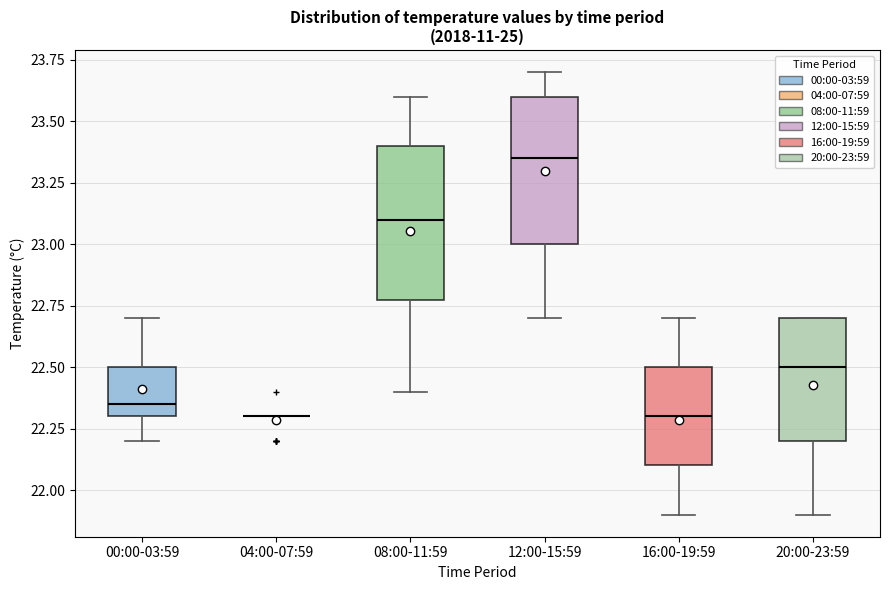

Reading left to right, transcribe this box plot: for each box, give where its median line is, the range the box spans, and where its two whiskers end, as read against the y-axis. The values are not printed on the chart, so give them approximately, as read against the axis.

00:00-03:59: median 22.35, box 22.30 to 22.50, whiskers 22.20 to 22.70
04:00-07:59: box collapsed to a line at 22.30, whiskers 22.30 to 22.30
08:00-11:59: median 23.10, box 22.80 to 23.40, whiskers 22.40 to 23.60
12:00-15:59: median 23.35, box 23.00 to 23.60, whiskers 22.70 to 23.70
16:00-19:59: median 22.30, box 22.10 to 22.50, whiskers 21.90 to 22.70
20:00-23:59: median 22.50, box 22.20 to 22.70, whiskers 21.90 to 22.70